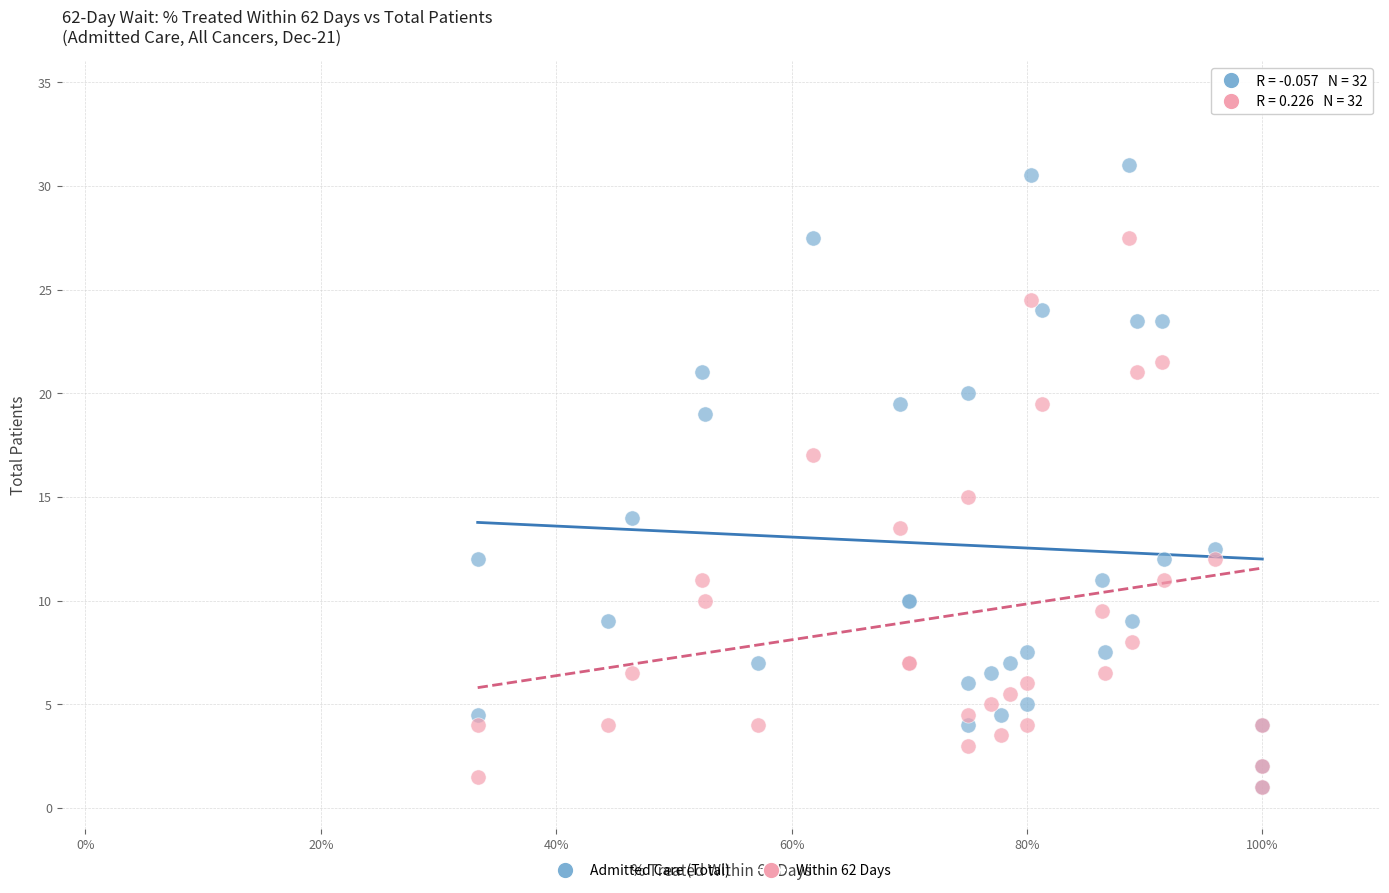

What are all the series names shown in the legend?

Admitted Care (Total), Within 62 Days